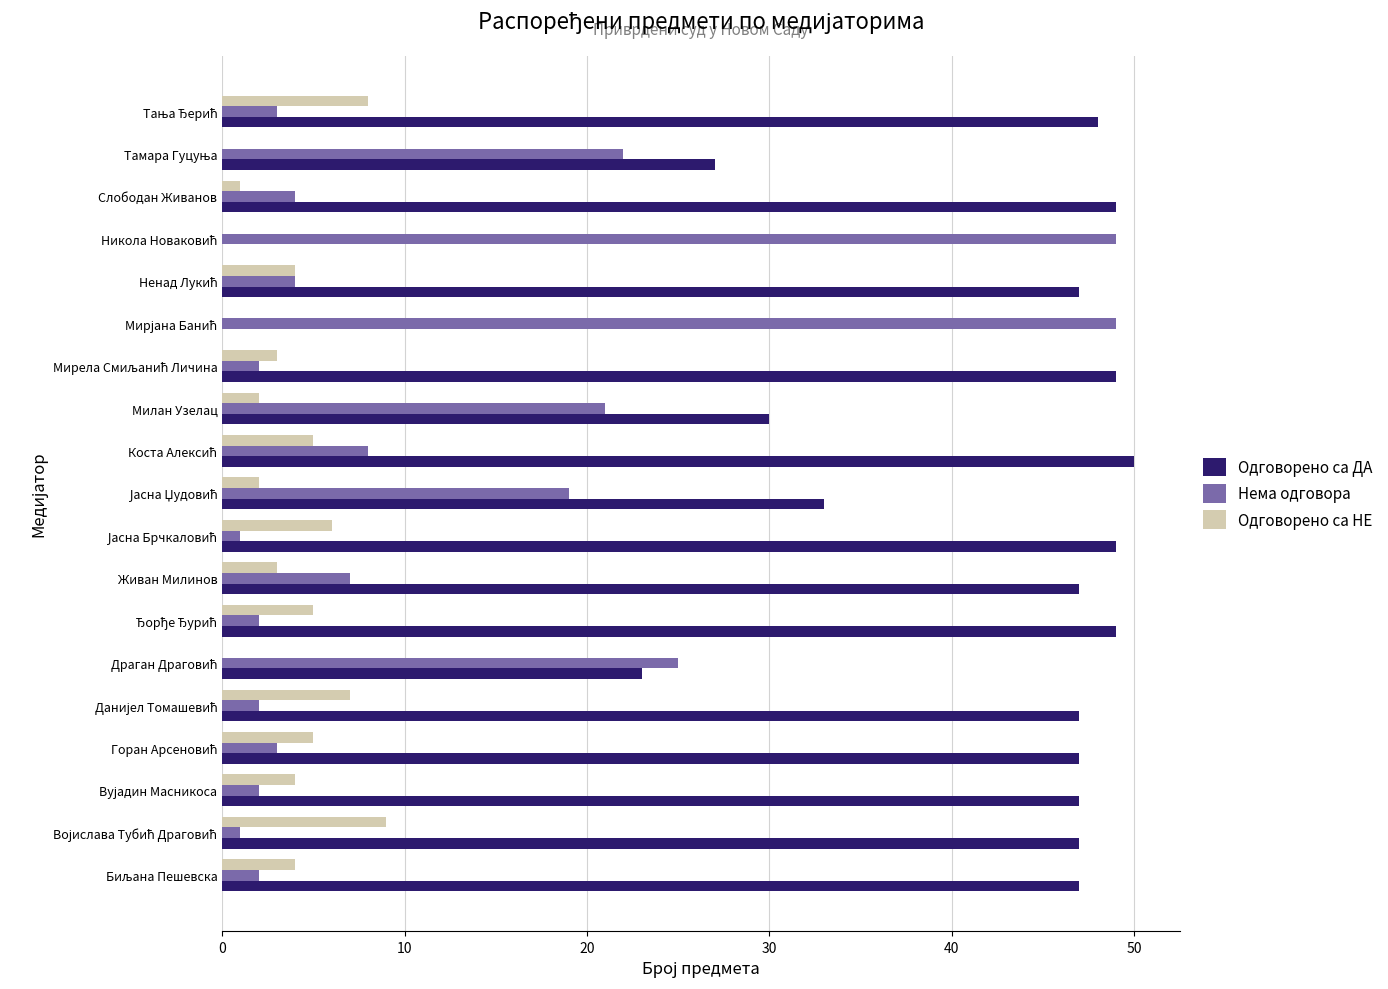

What is the highest value of the Одговорено са НЕ series?

9